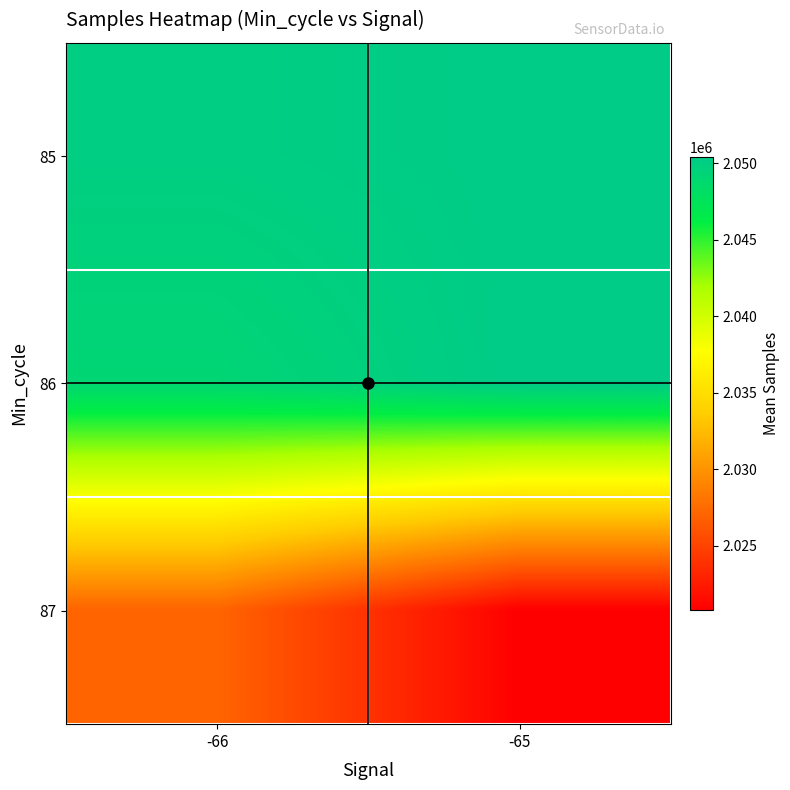

Which has a higher value, -66 or -65?

-65